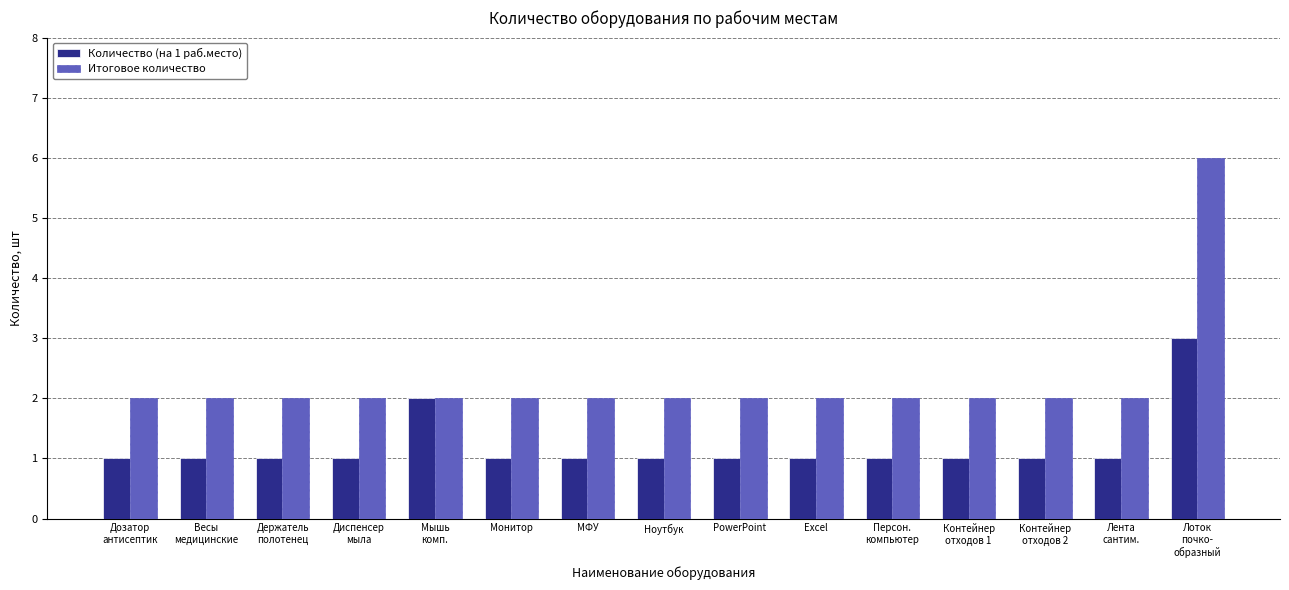

What is the difference between the maximum and minimum values in the Количество (на 1 раб.место) series?

2